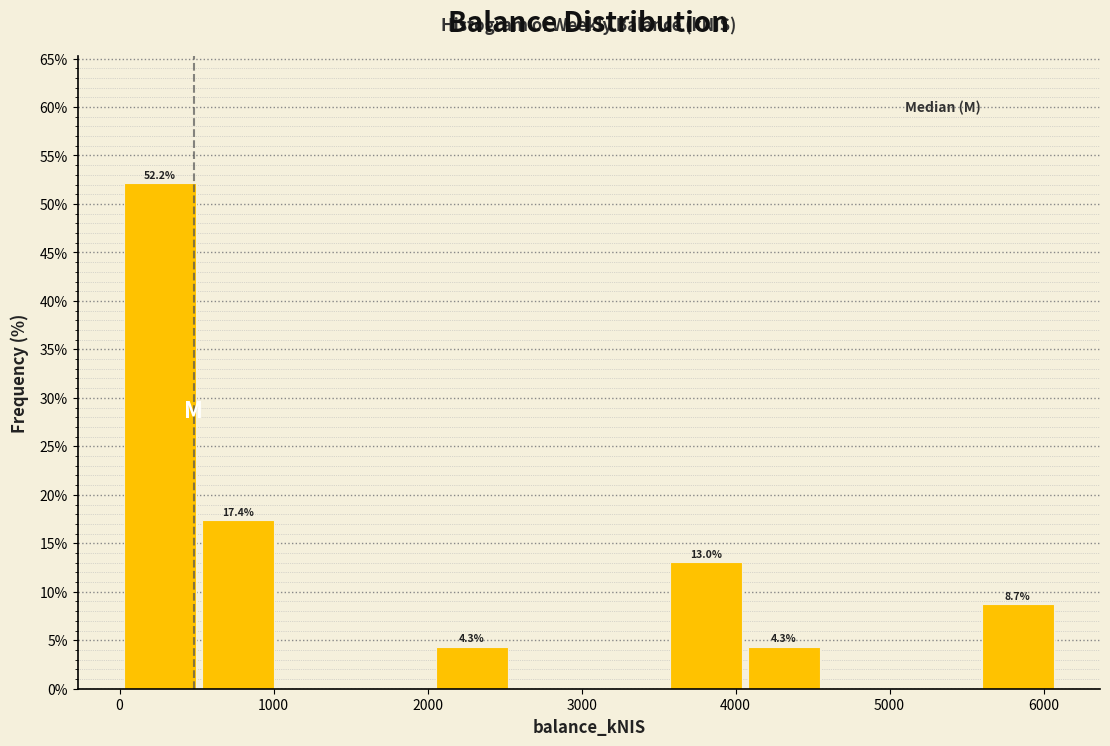

Over which range of the x-axis is the bar tallest?

0 to 500